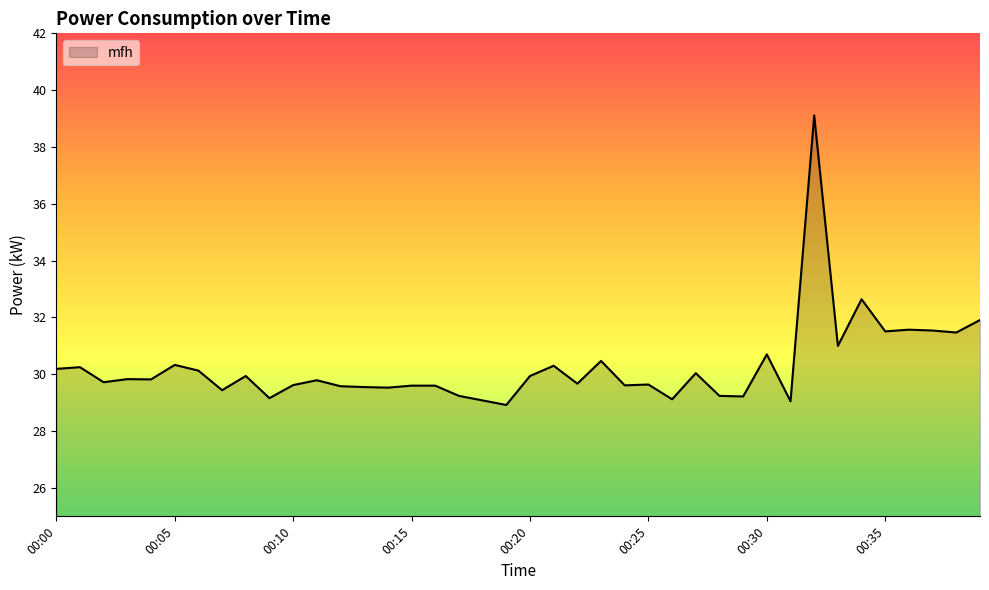

True or false: there are more than 2 points higher than both neighbors.

True